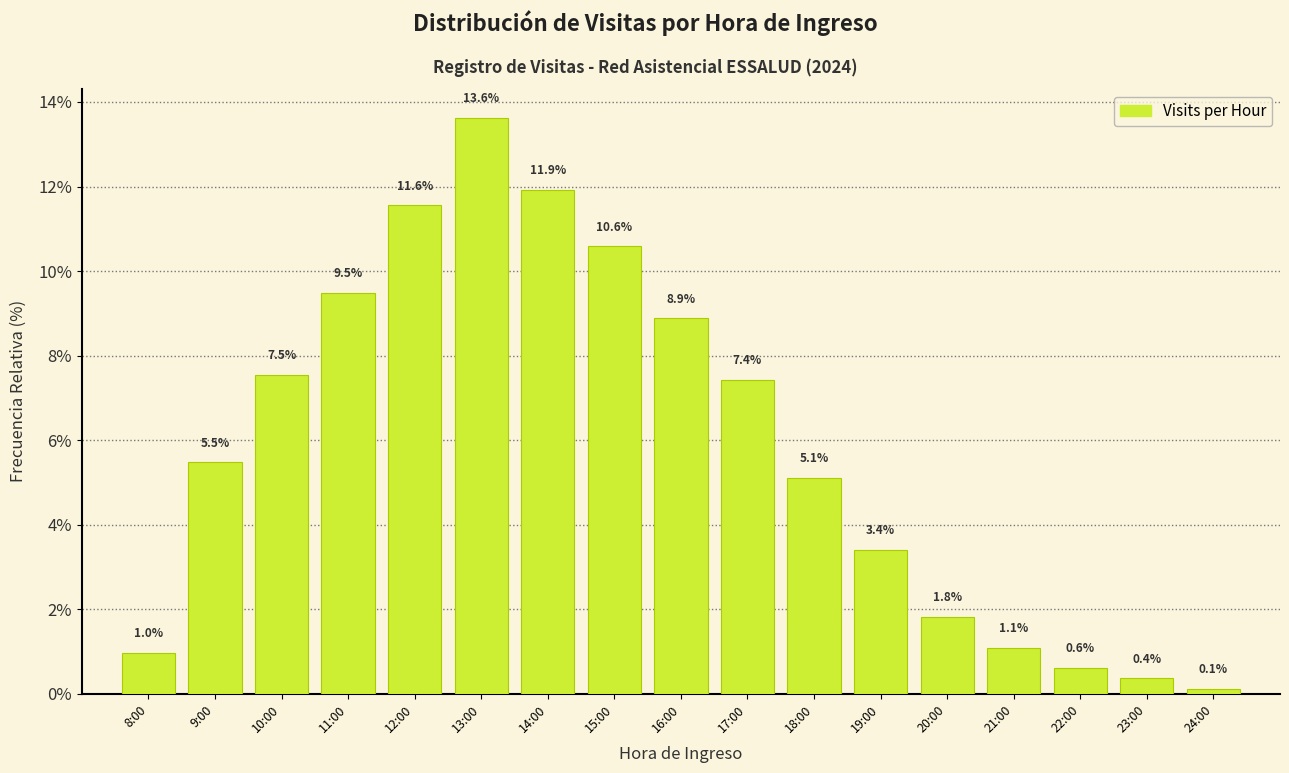

Reading right to left, list all the values displayed in this chart.

0.1	0.4	0.6	1.1	1.8	3.4	5.1	7.4	8.9	10.6	11.9	13.6	11.6	9.5	7.5	5.5	1.0